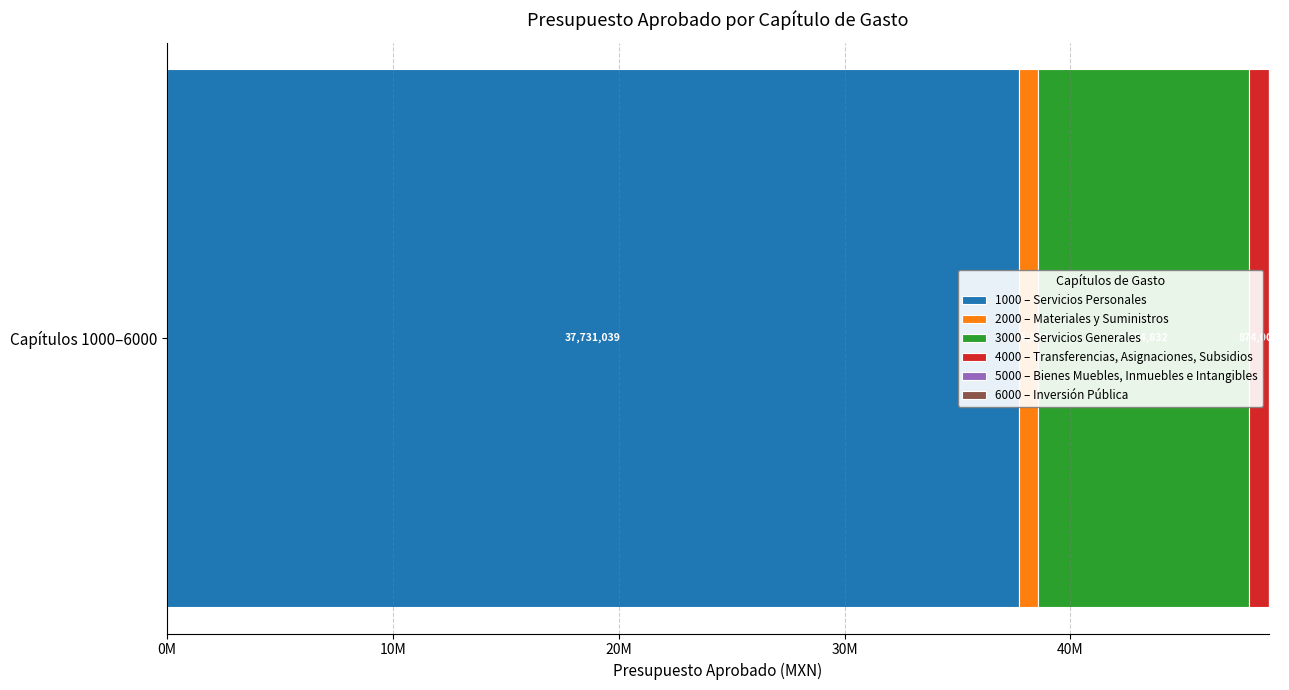

List the labels in order of value, smallest first.

Bienes Muebles, Inmuebles e Intangibles, Inversión Pública, Materiales y Suministros, Transferencias, Asignaciones, Subsidios, Servicios Generales, Servicios Personales